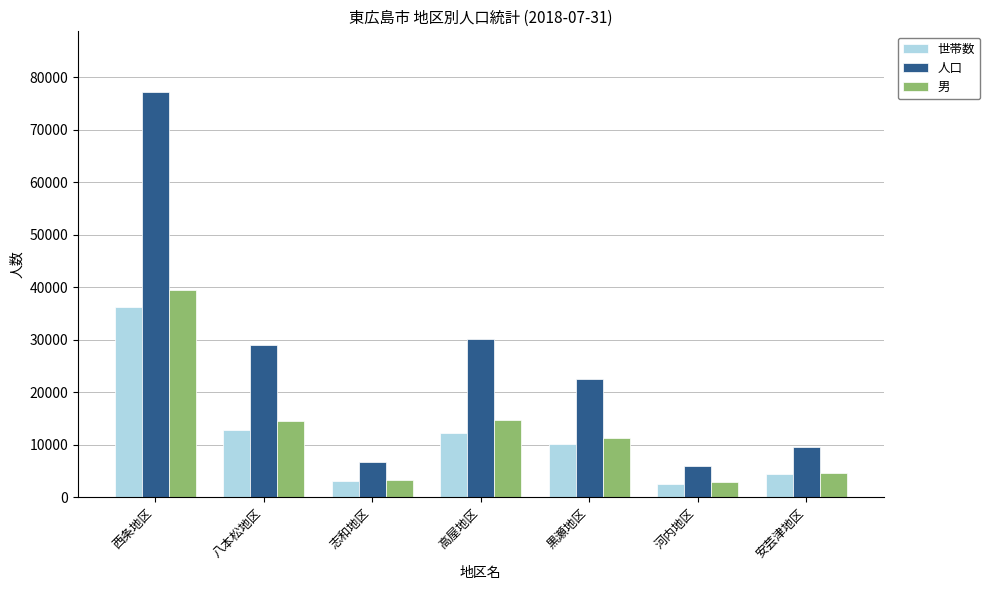

What is the sum of the 男 values at 安芸津地区 and 河内地区?

7444